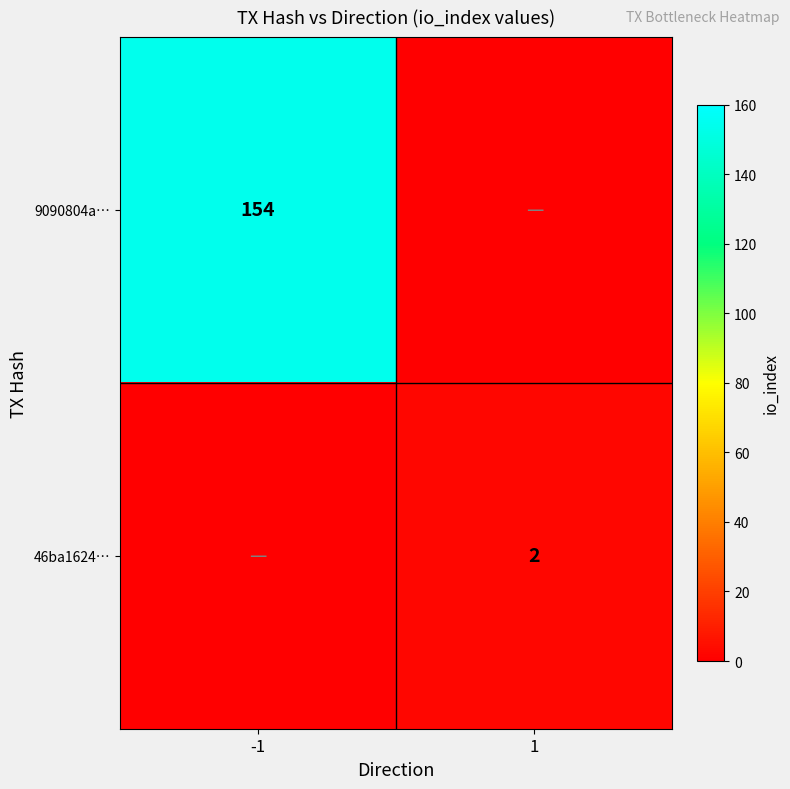

What is the difference between the highest and lowest values at -1?

154